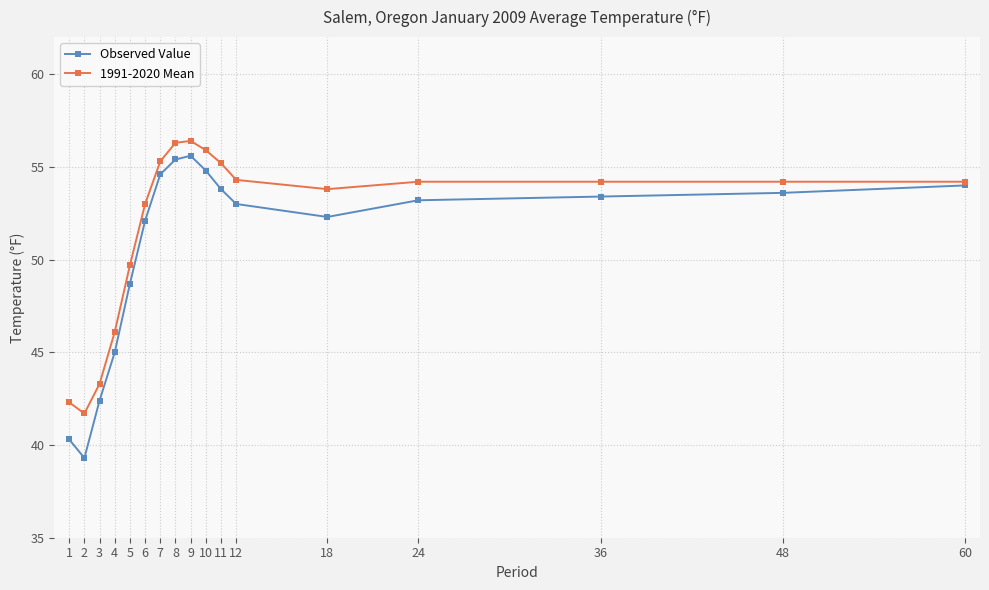

Count the number of data series in this chart.

2